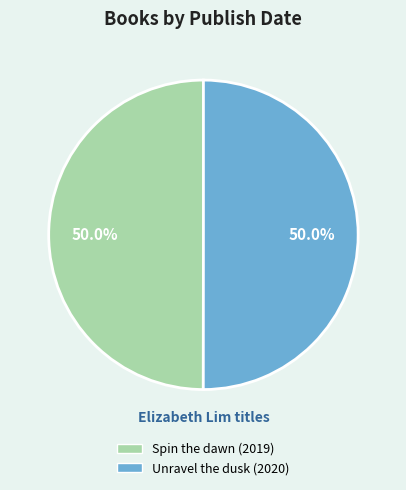

Approximately how many times larger is the value at Spin the dawn (2019) compared to Unravel the dusk (2020)?

1.0